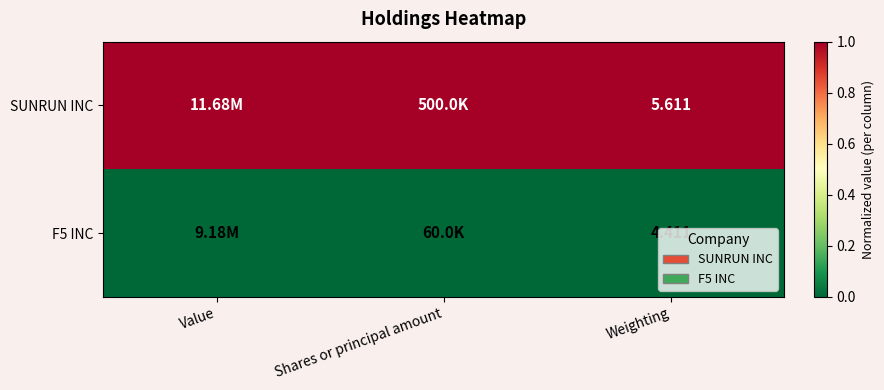

Is the value of SUNRUN INC at Weighting greater than the value of F5 INC at Weighting?

Yes